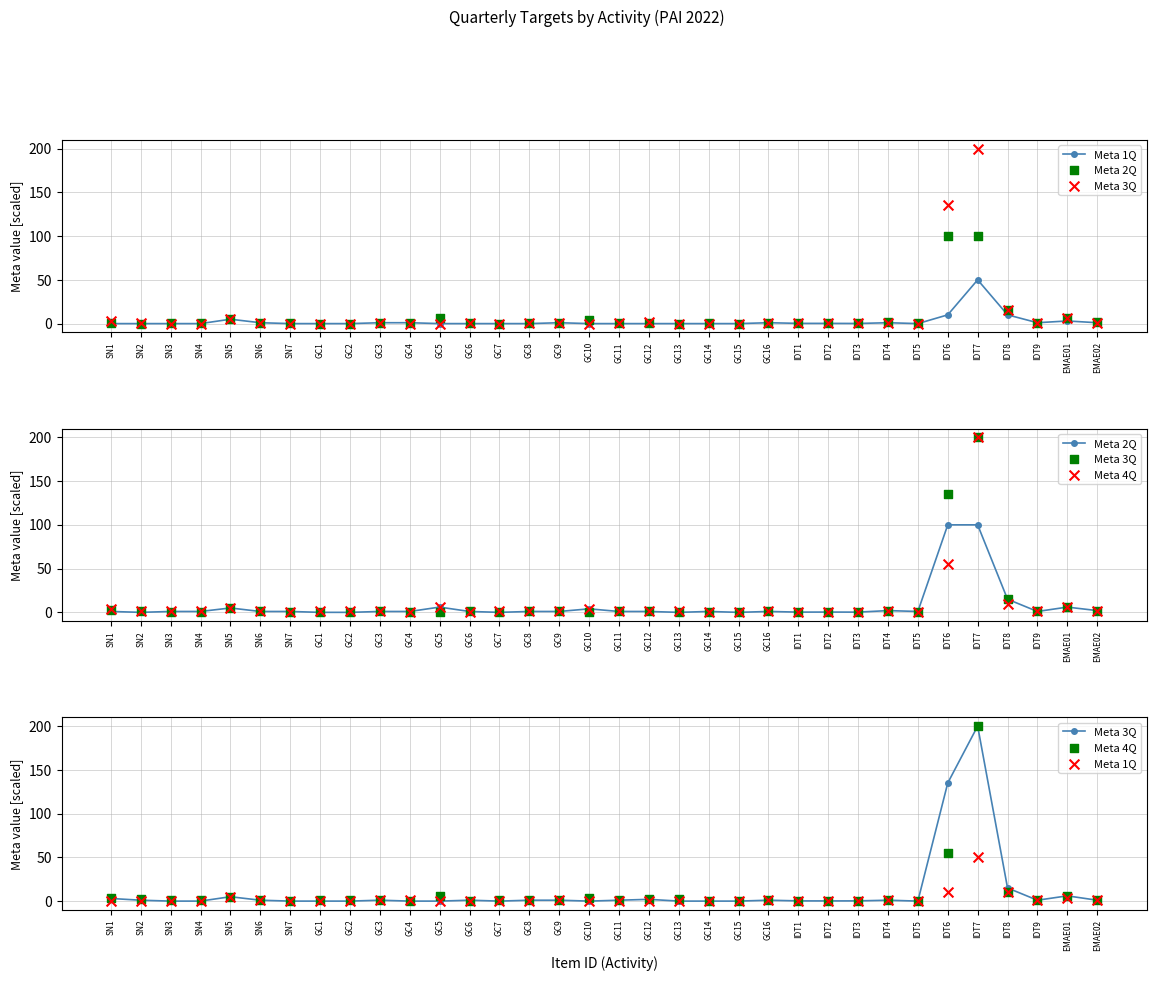

Which series contains the highest Y value?

Meta 3Q